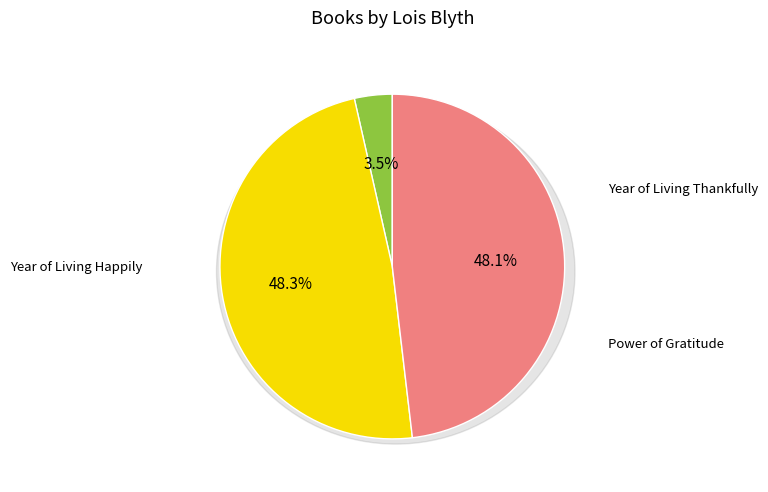

True or false: Year of Living Thankfully accounts for 4% of the total.

True